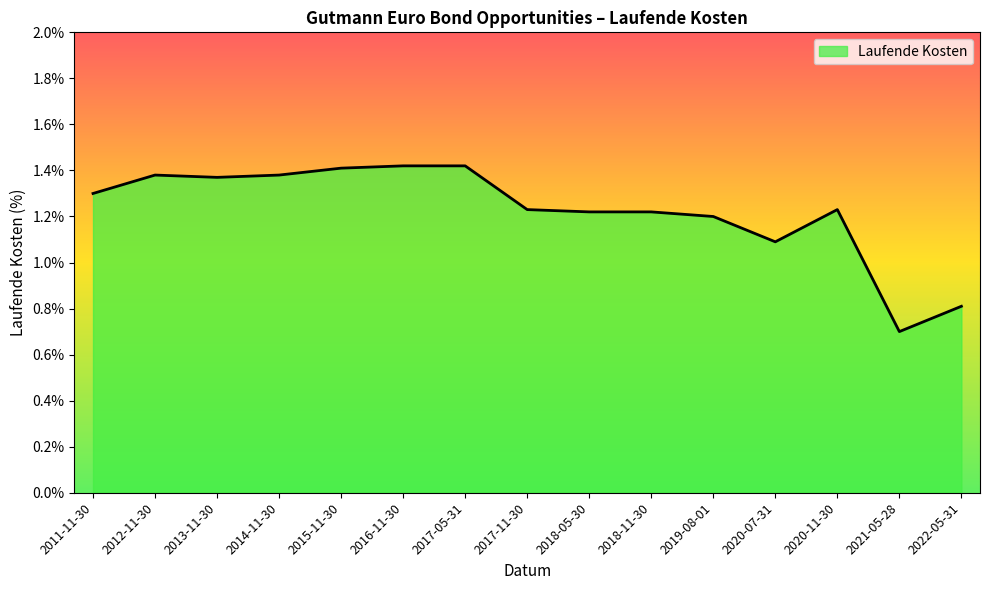

Which category has the lowest value across all series?

2021-05-28